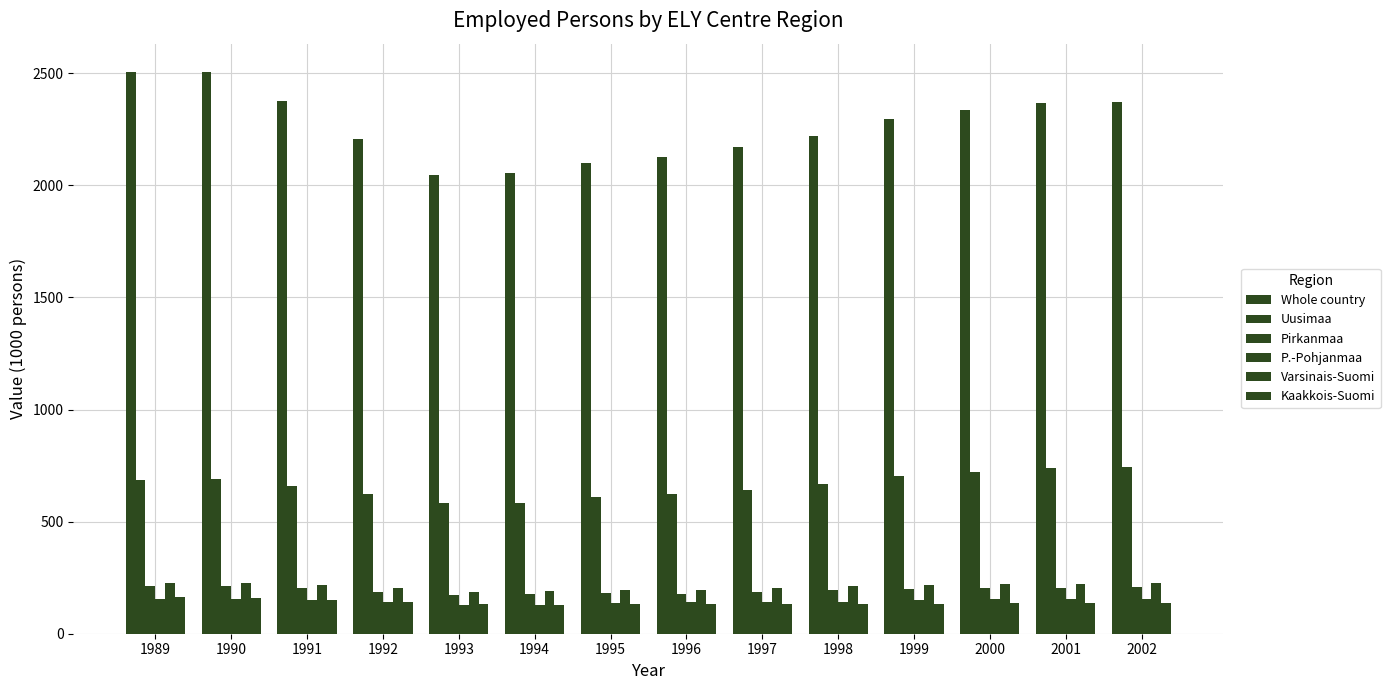

Is it true that Whole country equals 3167 at 1991?

False